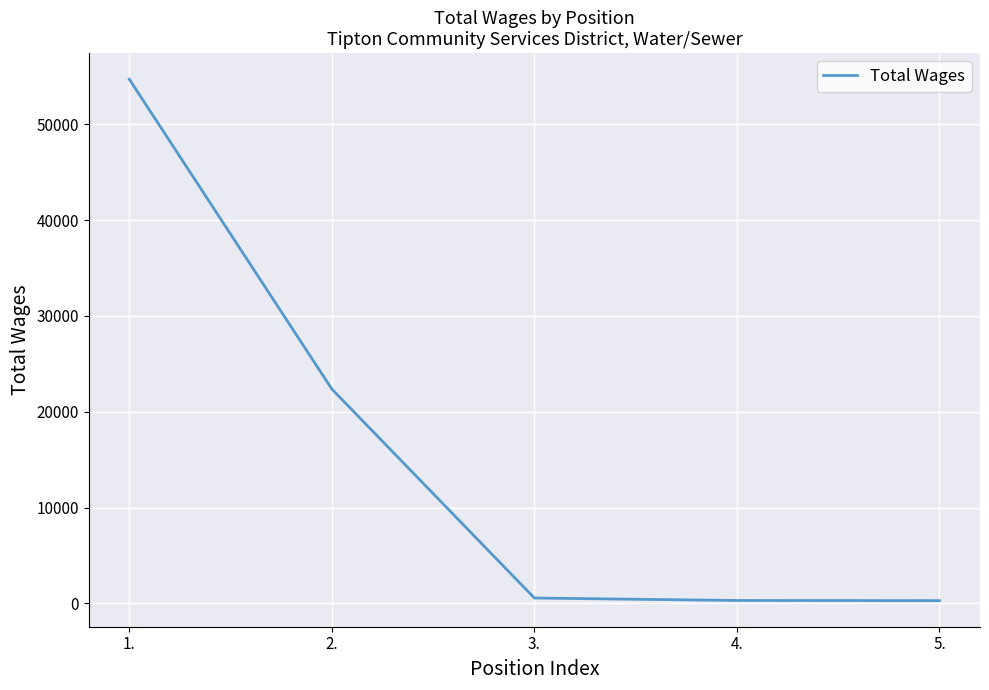

True or false: the data has more than 2 interior local peaks.

False